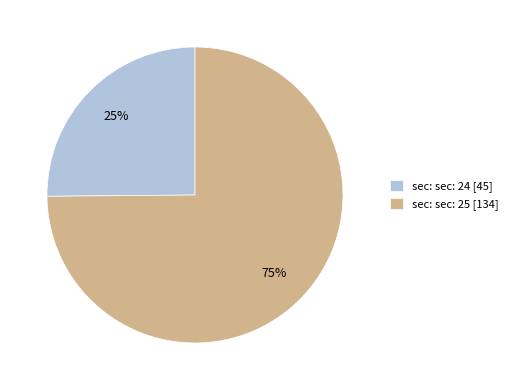

To the nearest percent, what portion does sec: sec: 25 [134] represent?

75%